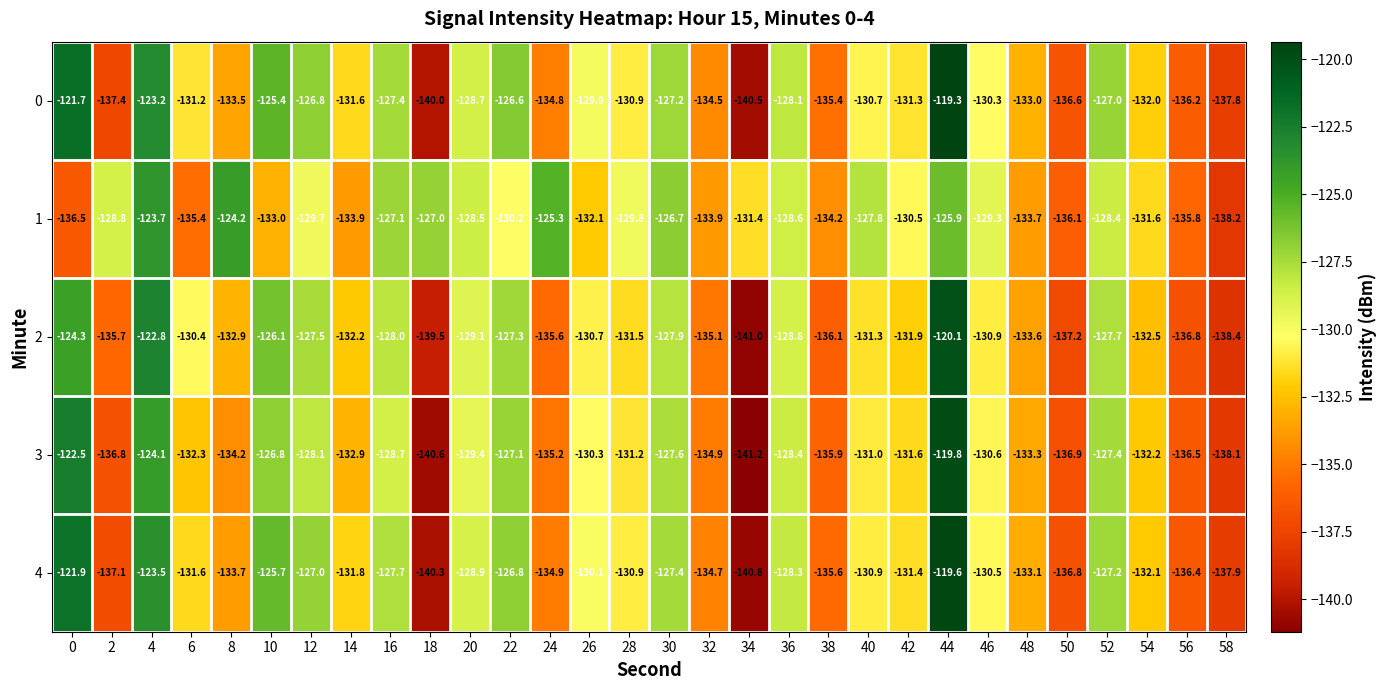

What is the total value across all series at 4?

-617.3